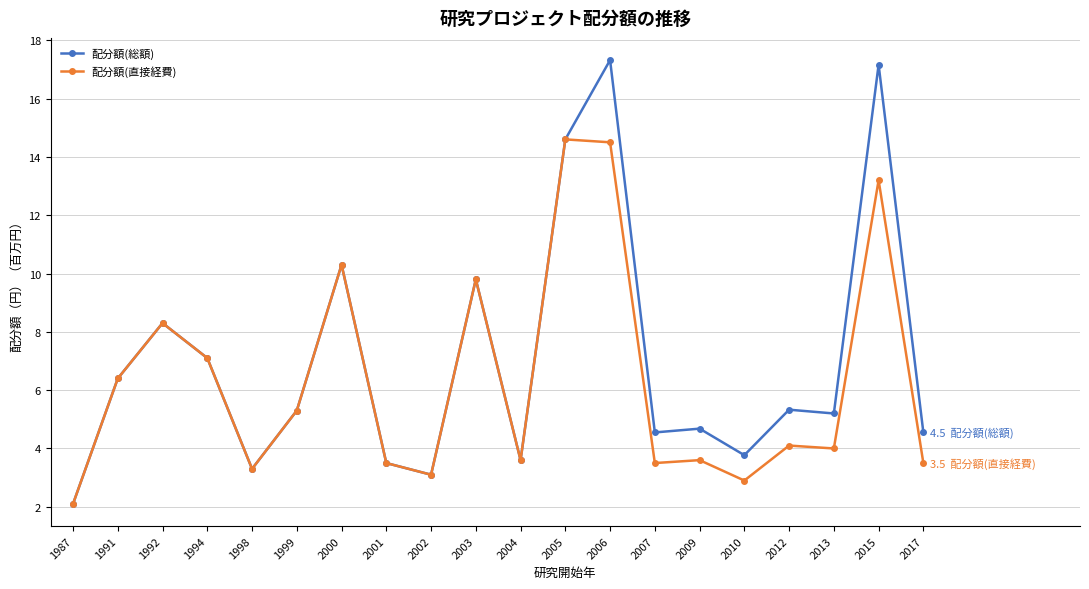

What is the value of the 配分額(総額) point at the 11th from the left?

3.6